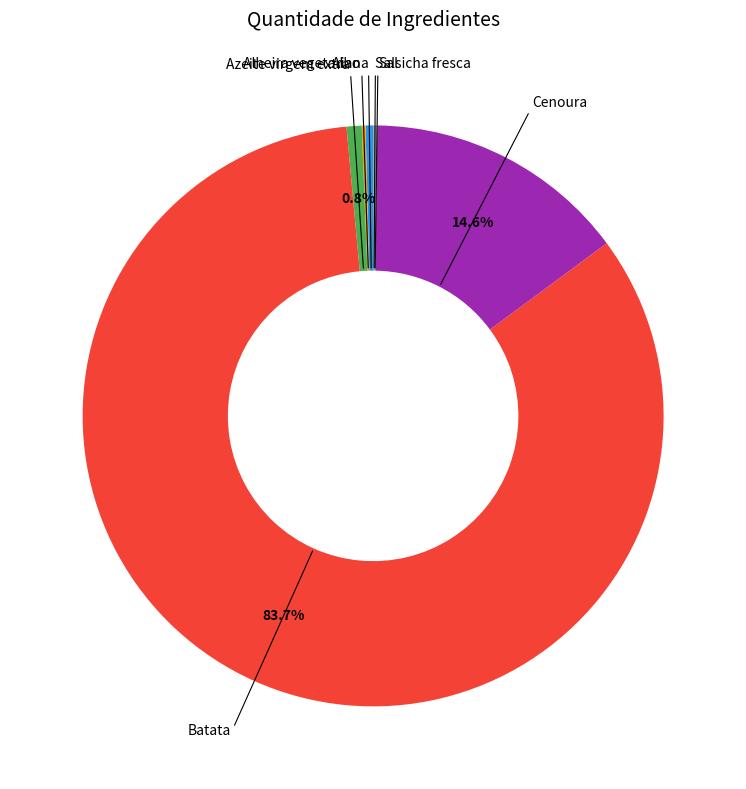

Is there any slice that represents more than half of the pie?

Yes